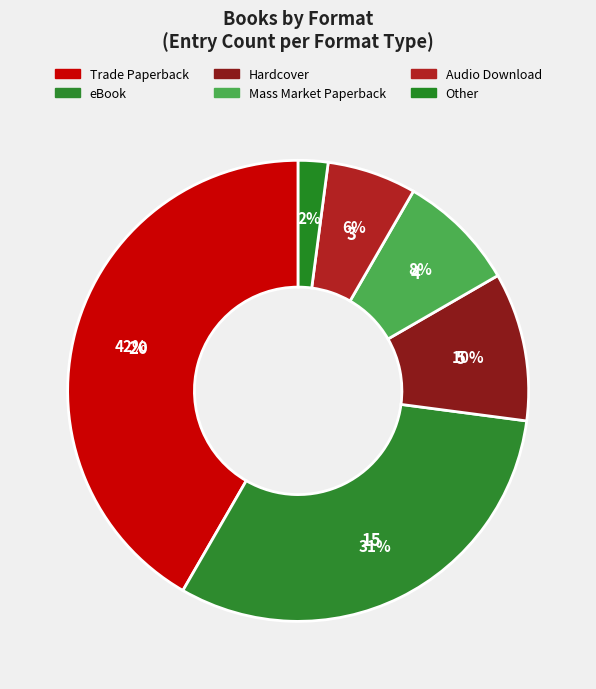

Between Audio Download and Mass Market Paperback, which is larger?

Mass Market Paperback